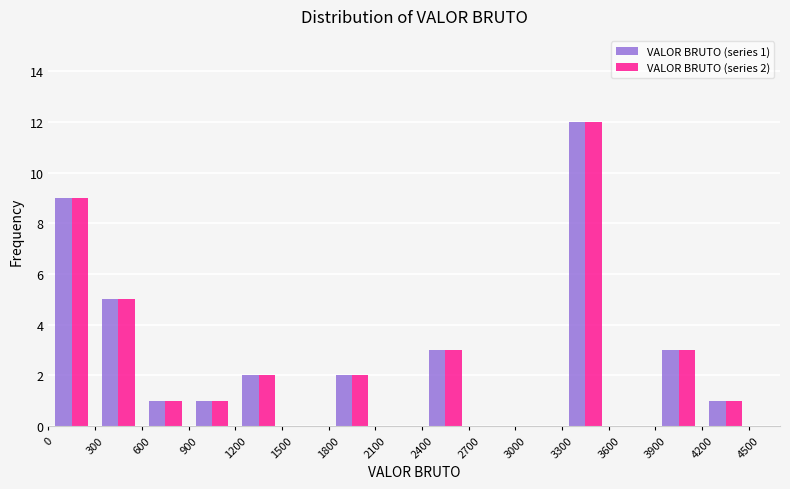

In the VALOR BRUTO (series 2) series, which range on the x-axis has the tallest bar?

3300 to 3600